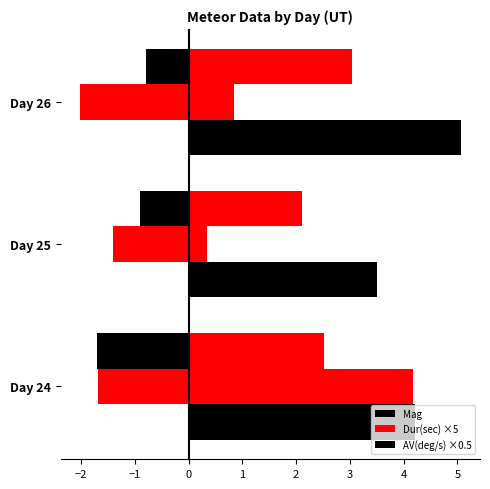

What are all the series names shown in the legend?

Mag, Dur(sec) ×5, AV(deg/s) ×0.5